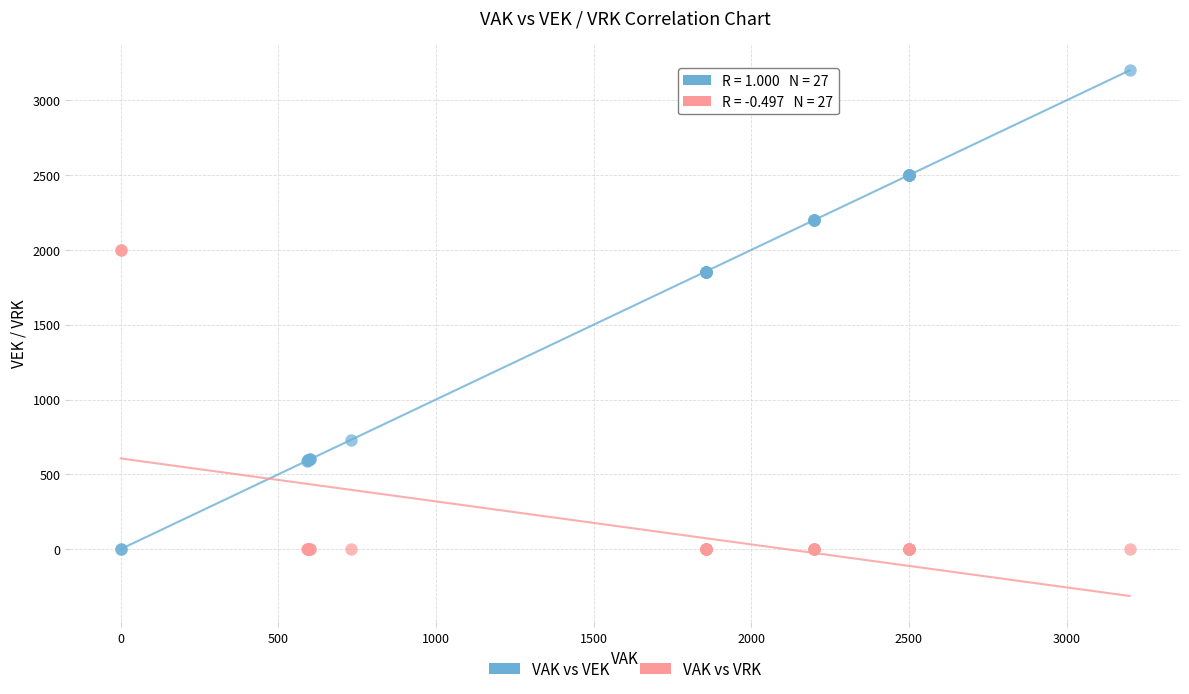

What is the X range (max minus min) for the scatter plot?

3200